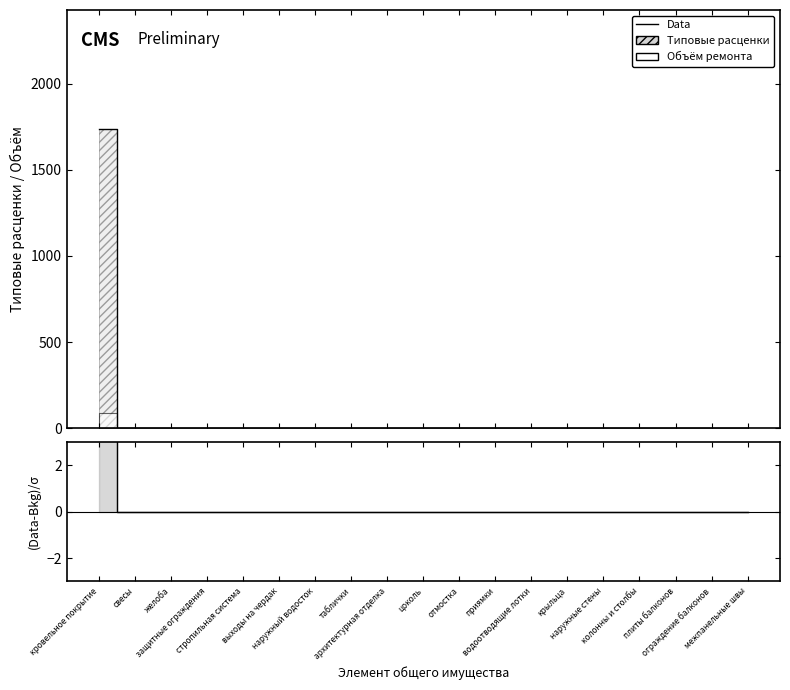

Which series changed the most between желоба and архитектурная отделка?

Data